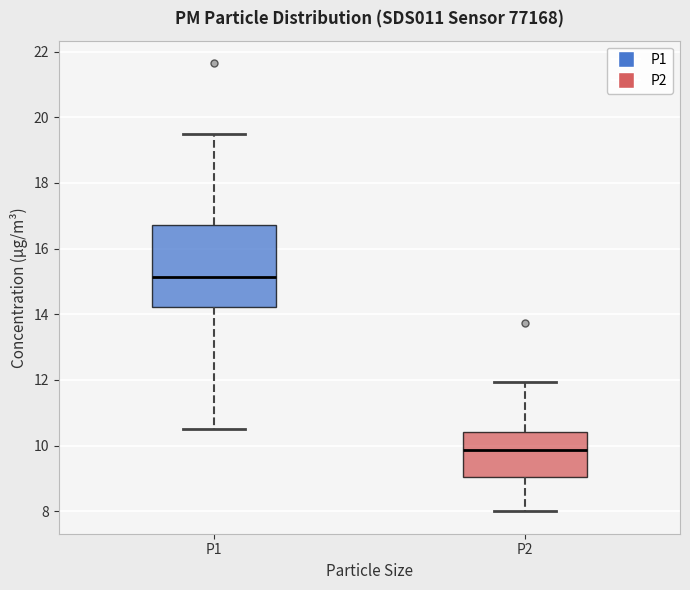

Reading left to right, transcribe this box plot: for each box, give where its median line is, the range the box spans, and where its two whiskers end, as read against the y-axis. The values are not printed on the chart, so give them approximately, as read against the axis.

P1: median 15.2, box 14.2 to 16.8, whiskers 10.6 to 19.6
P2: median 9.8, box 9.0 to 10.4, whiskers 8.0 to 12.0